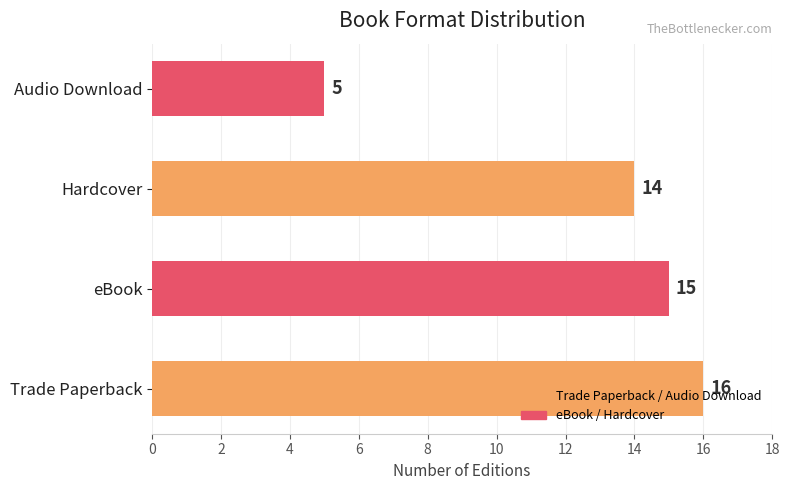

What is the sum of all values?

50